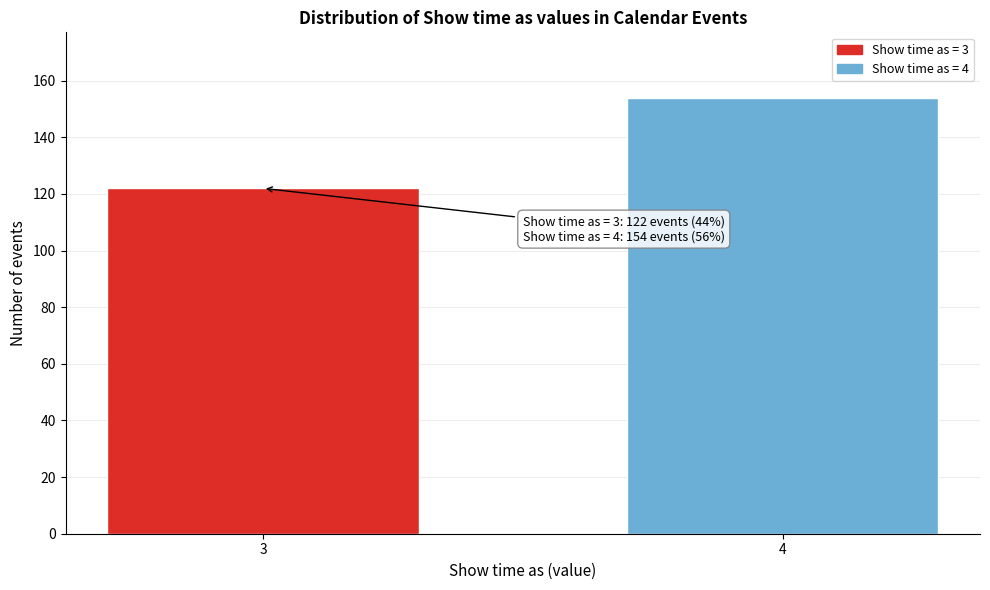

Reading right to left, what are all the values shown in this chart?

154	122